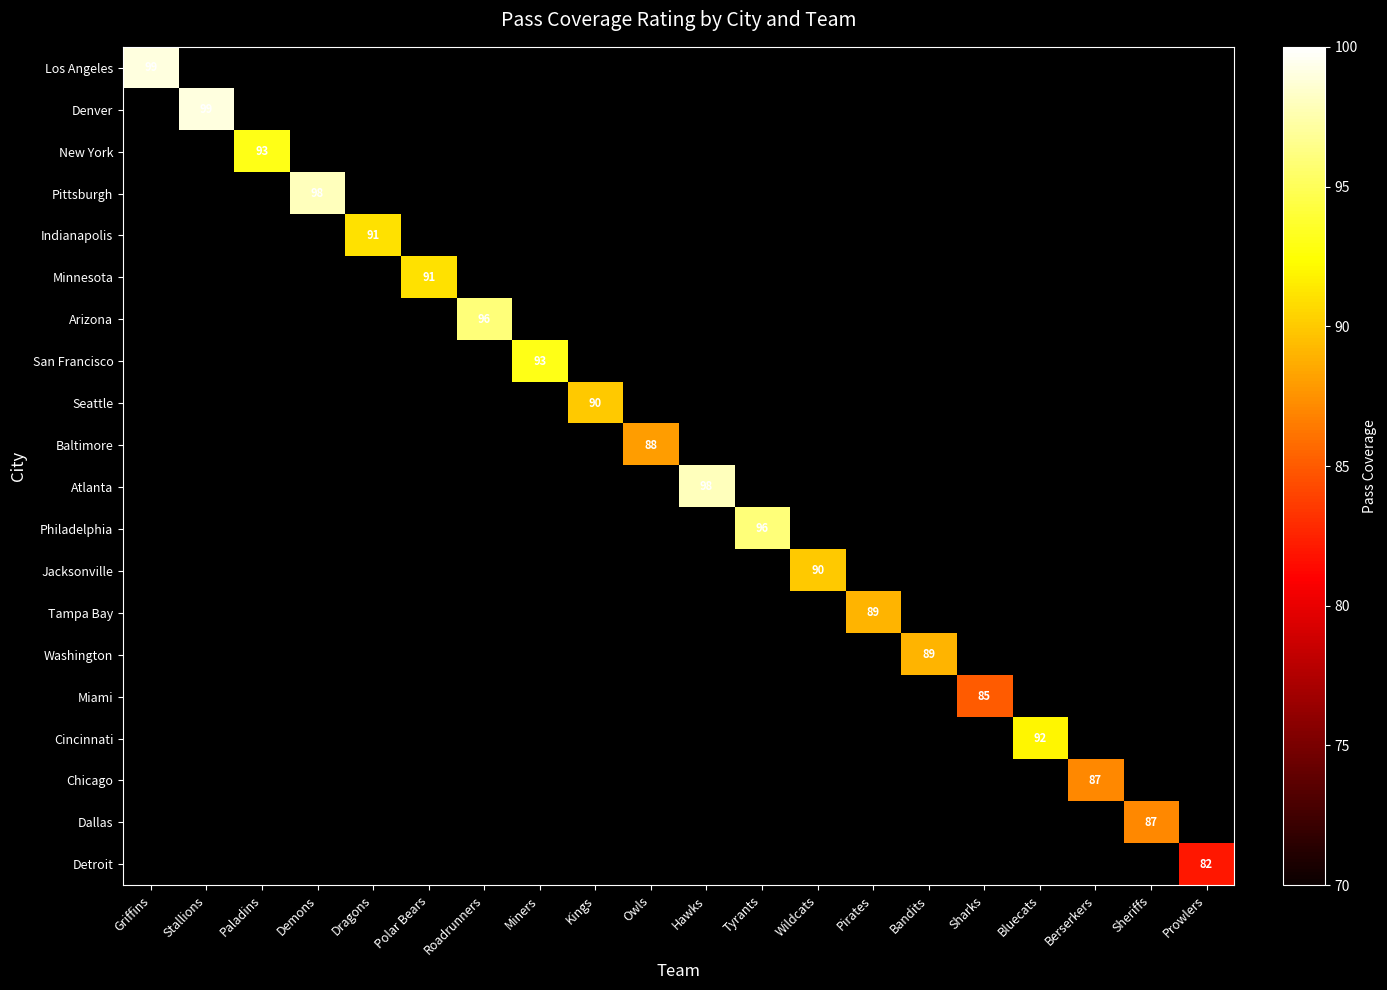

The value of Jacksonville at Wildcats is 132. True or false?

False